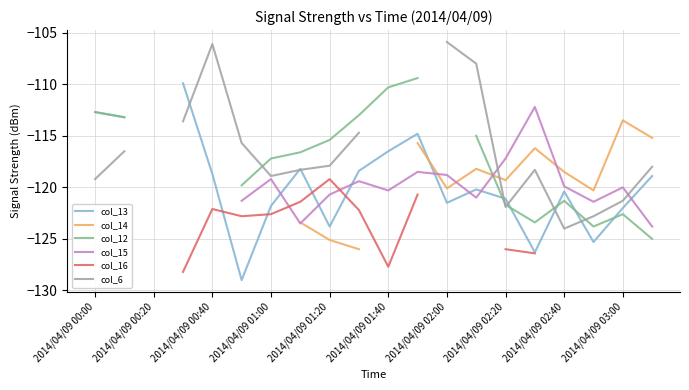

True or false: col_12 and col_16 cross at least once.

False